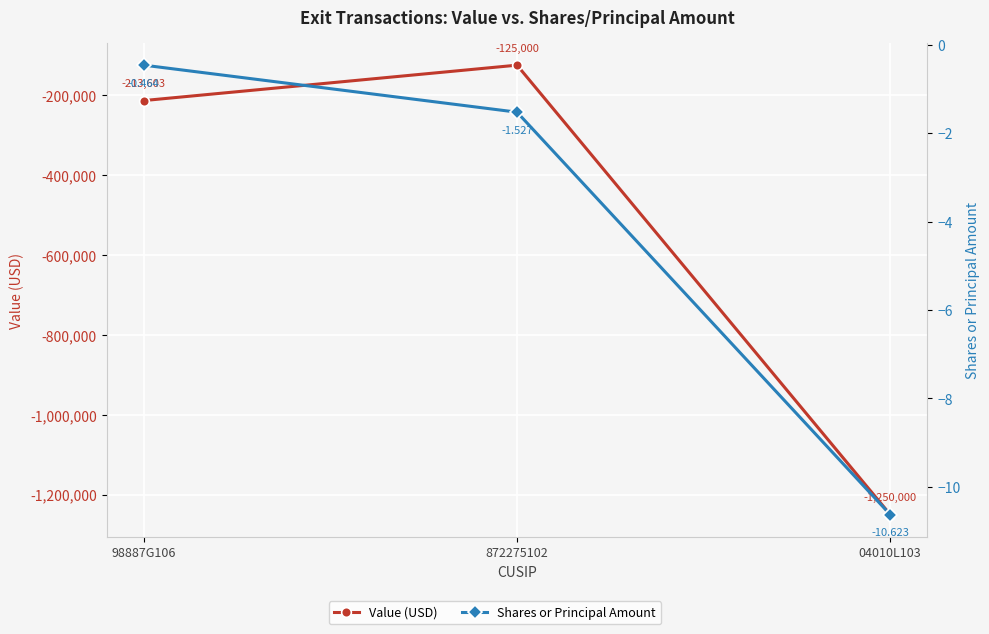

Reading left to right, extract all data points from this chart.

Value (USD): -213603.0	-125000.0	-1250000.0
Shares or Principal Amount: -0.5	-1.5	-10.6